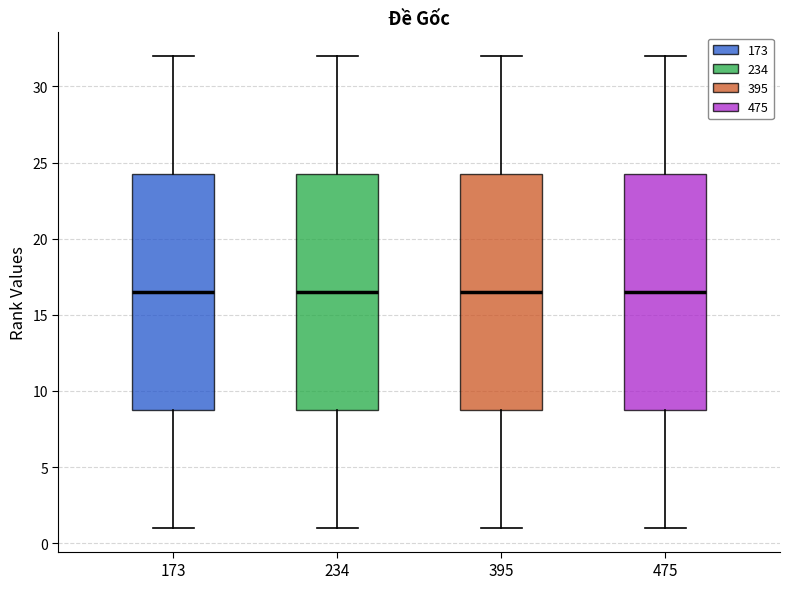

Reading left to right, transcribe this box plot: for each box, give where its median line is, the range the box spans, and where its two whiskers end, as read against the y-axis. The values are not printed on the chart, so give them approximately, as read against the axis.

173: median 16.5, box 9.0 to 24.5, whiskers 1.0 to 32.0
234: median 16.5, box 9.0 to 24.5, whiskers 1.0 to 32.0
395: median 16.5, box 9.0 to 24.5, whiskers 1.0 to 32.0
475: median 16.5, box 9.0 to 24.5, whiskers 1.0 to 32.0